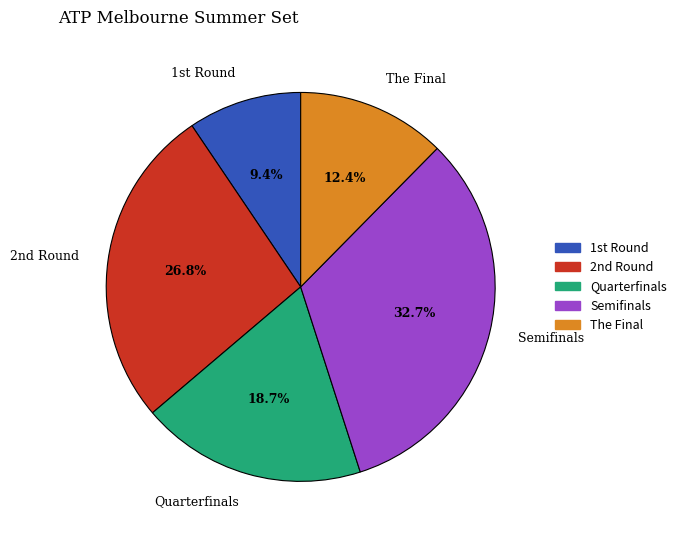

Count the number of slices in the pie.

5